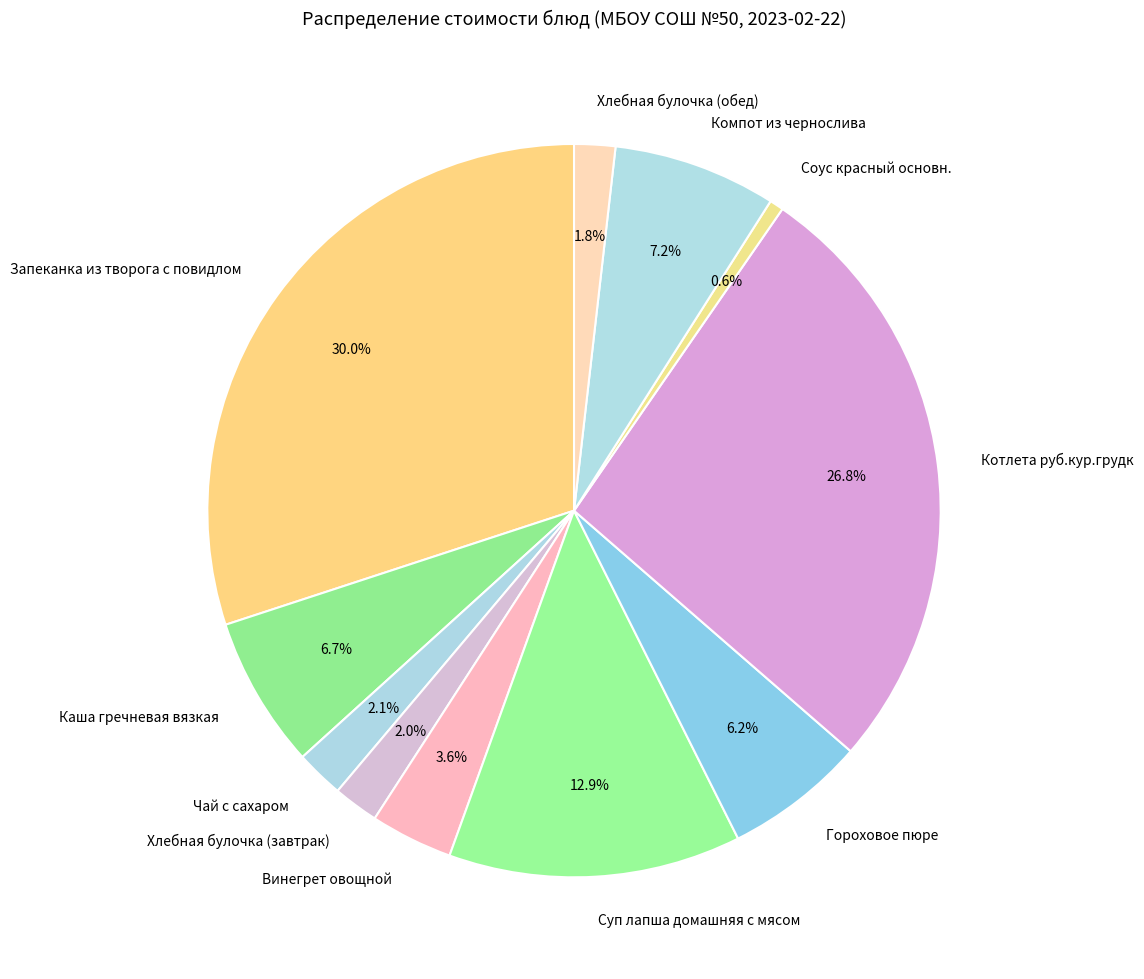

To the nearest percent, what portion does Гороховое пюре represent?

6%